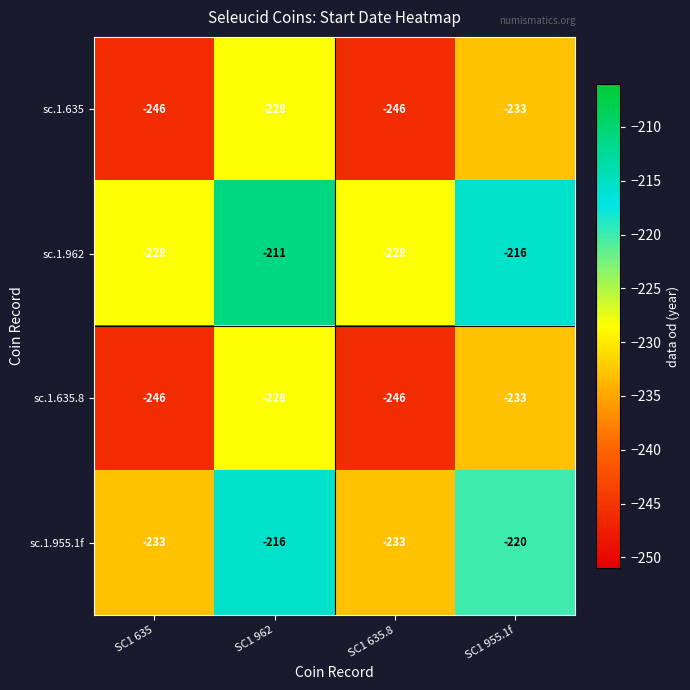

Count the sc.1.635.8 values in the range -246 to -228.

4